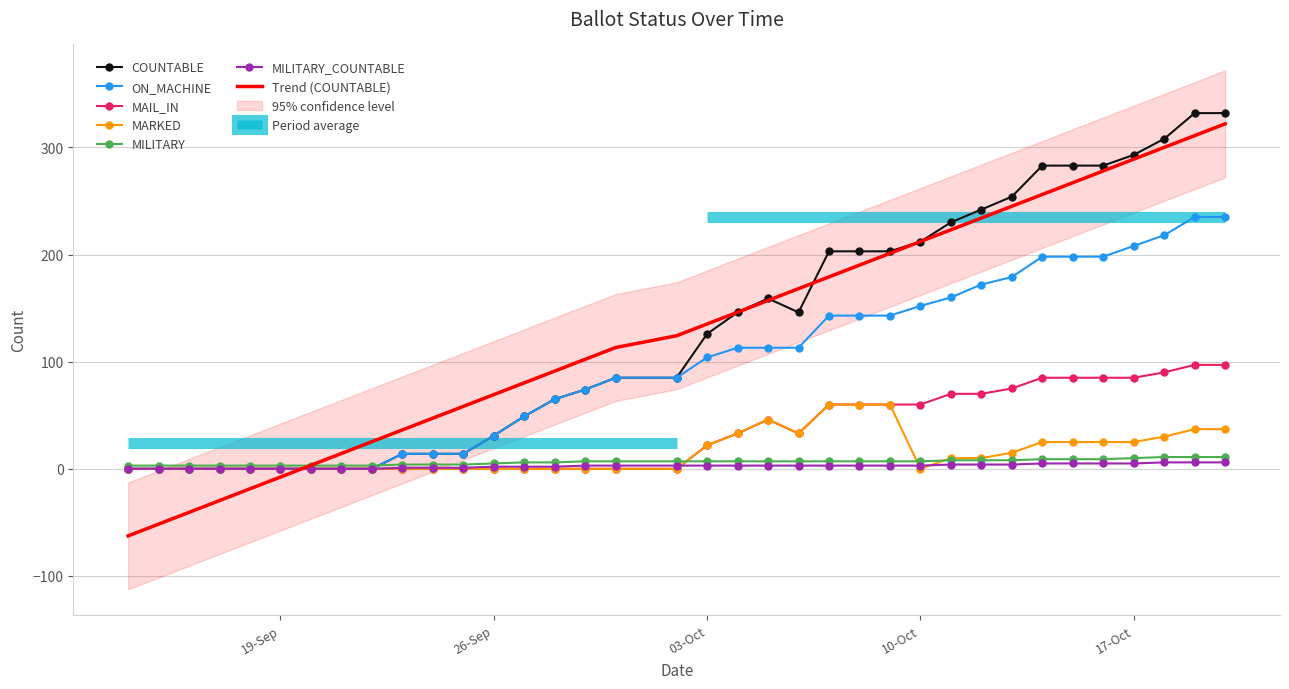

Which series ends up on top after the final intersection of MILITARY and ON_MACHINE?

ON_MACHINE